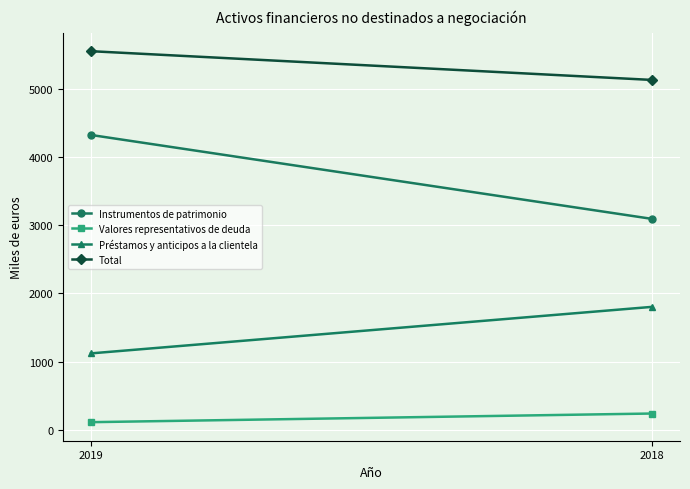

Reading left to right, list all the values displayed in this chart.

Instrumentos de patrimonio: 2019=4327	2018=3095
Valores representativos de deuda: 2019=110	2018=237
Préstamos y anticipos a la clientela: 2019=1120	2018=1803
Total: 2019=5557	2018=5135